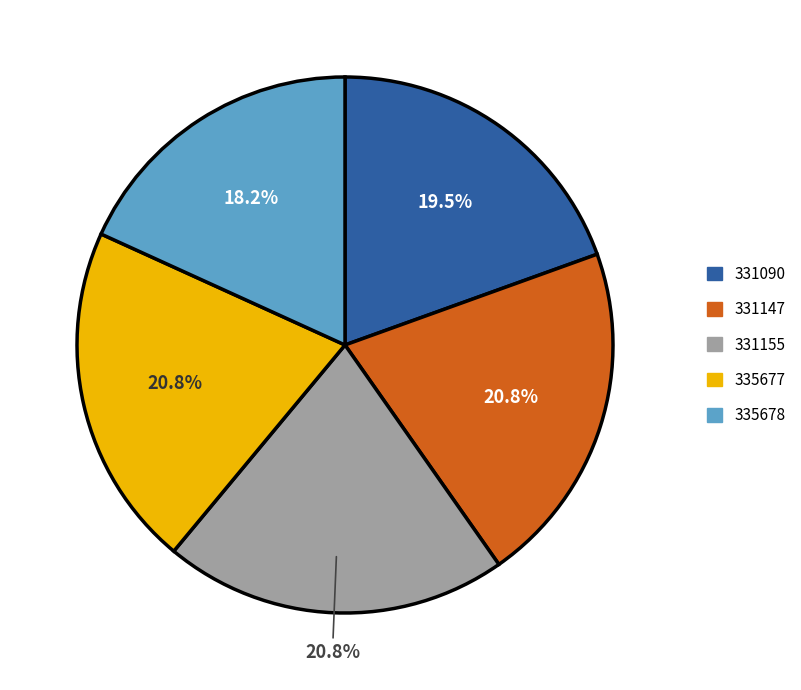

Between 331155 and 335678, which is larger?

331155